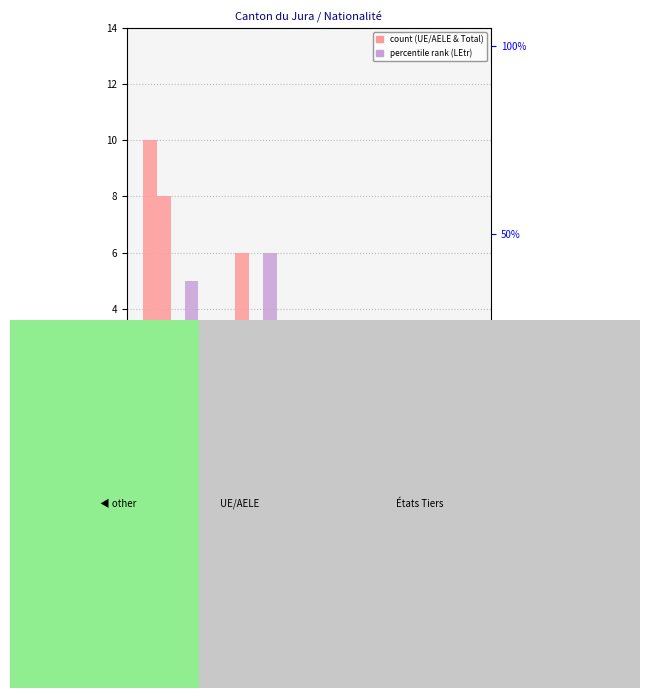

Is it true that Autorisation UE/AELE equals 14 at Europe?

False